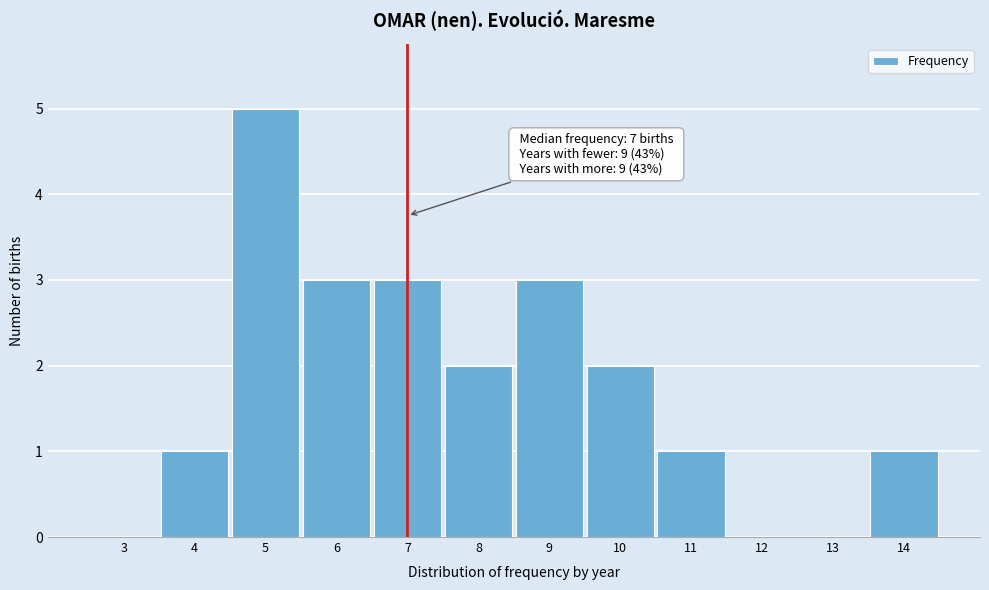

Reading right to left, extract all data points from this chart.

14=1	13=0	12=0	11=1	10=2	9=3	8=2	7=3	6=3	5=5	4=1	3=0